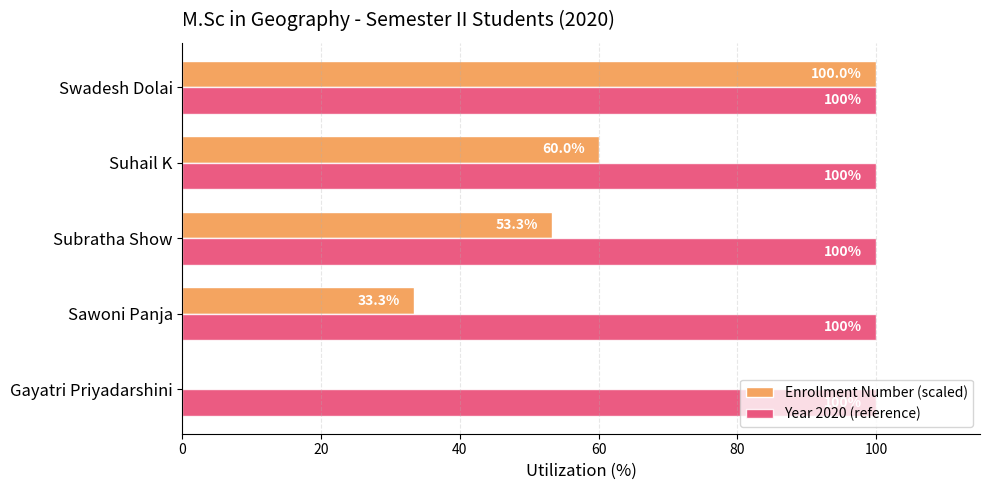

How many data points in Enrollment Number (scaled) are above 53?

3